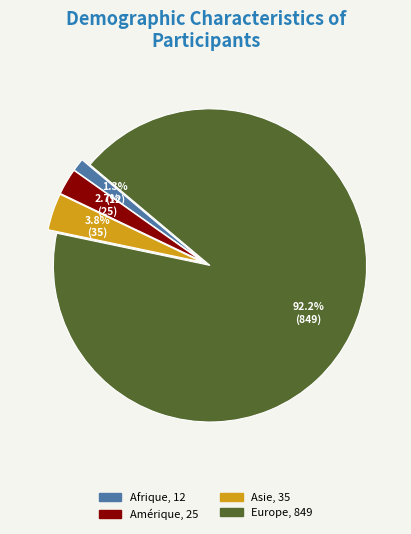

Is there any slice that represents more than half of the pie?

Yes